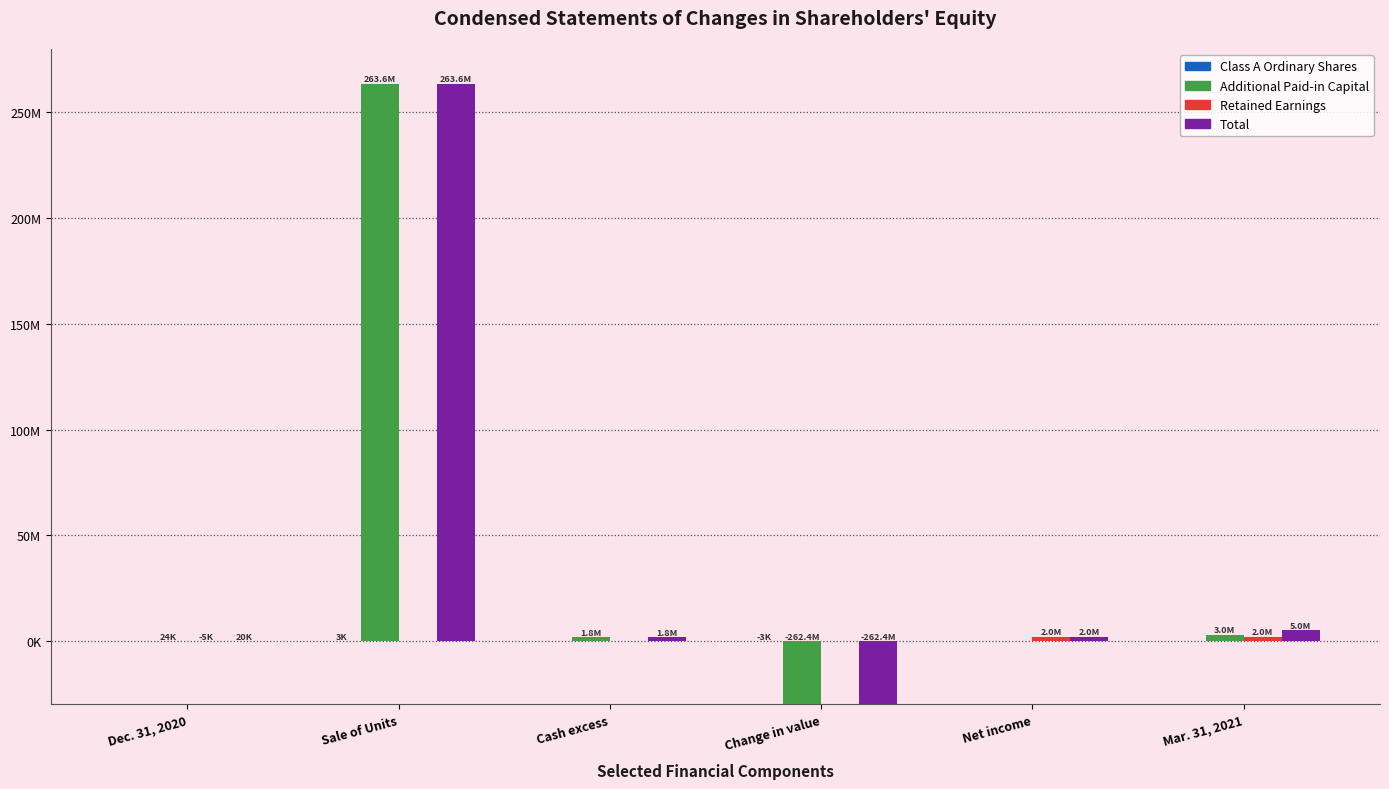

How many values in Retained Earnings are above zero?

2